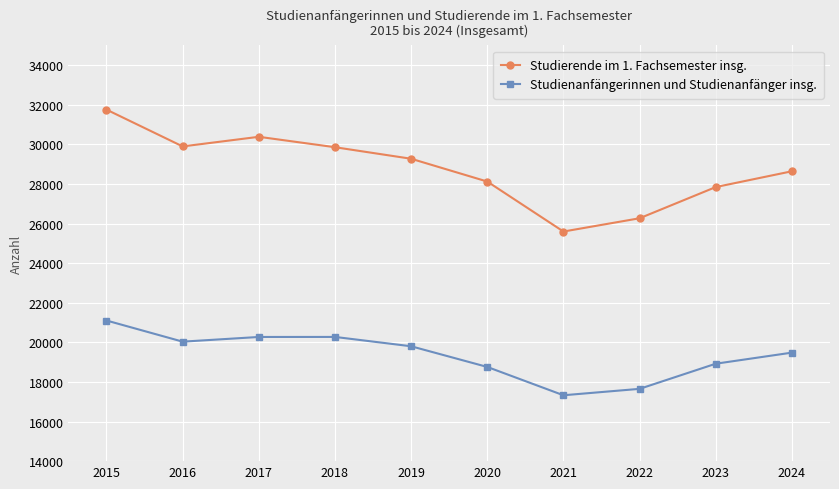

What is the greatest value displayed?

31758